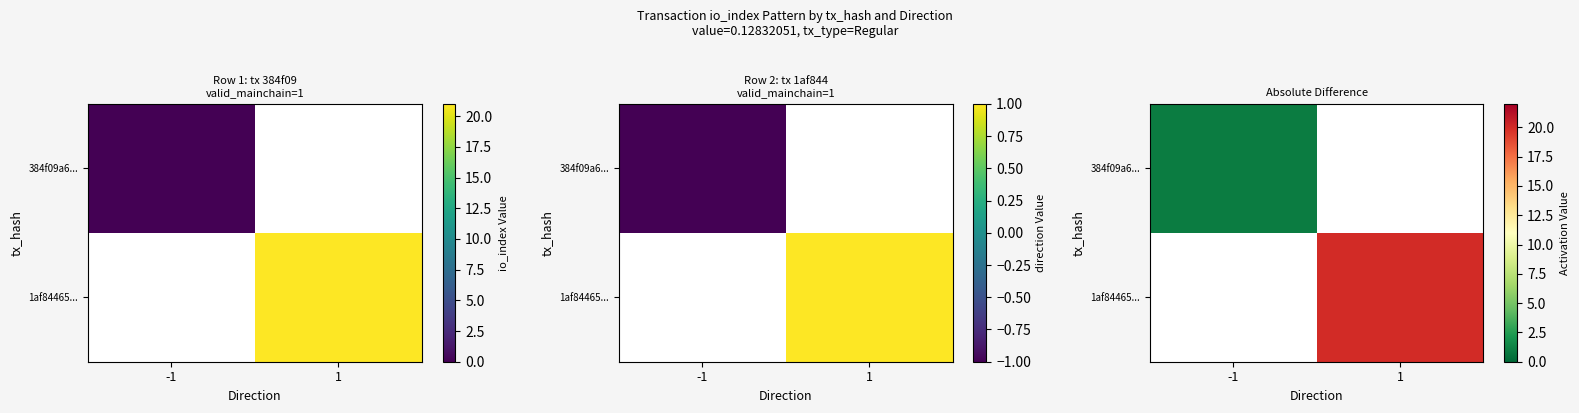

Rank the categories by 1af84465... value from highest to lowest.

-1, 1